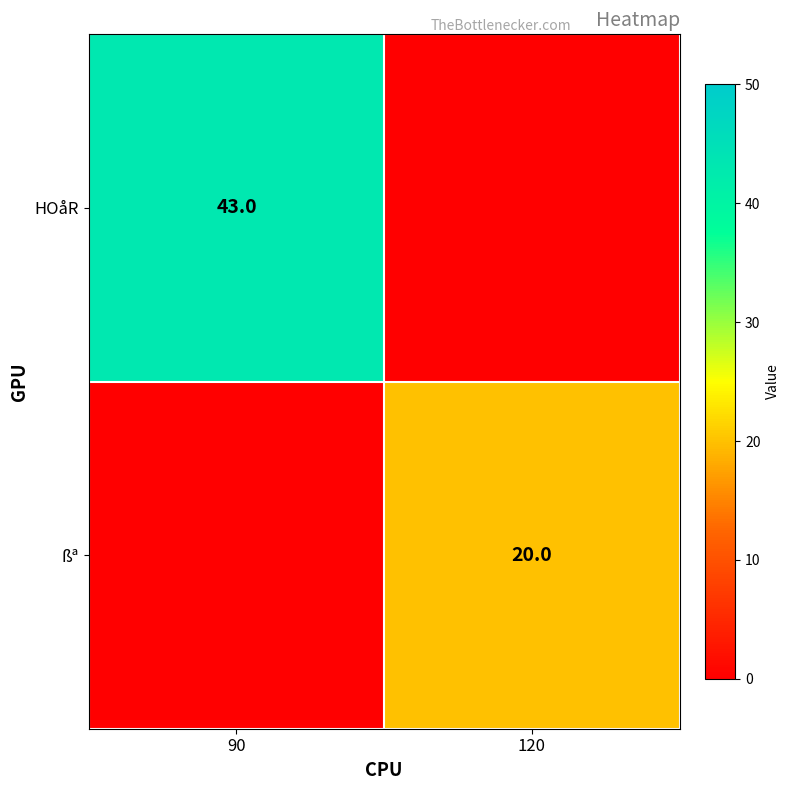

Between 90 and 120, which is larger?

90